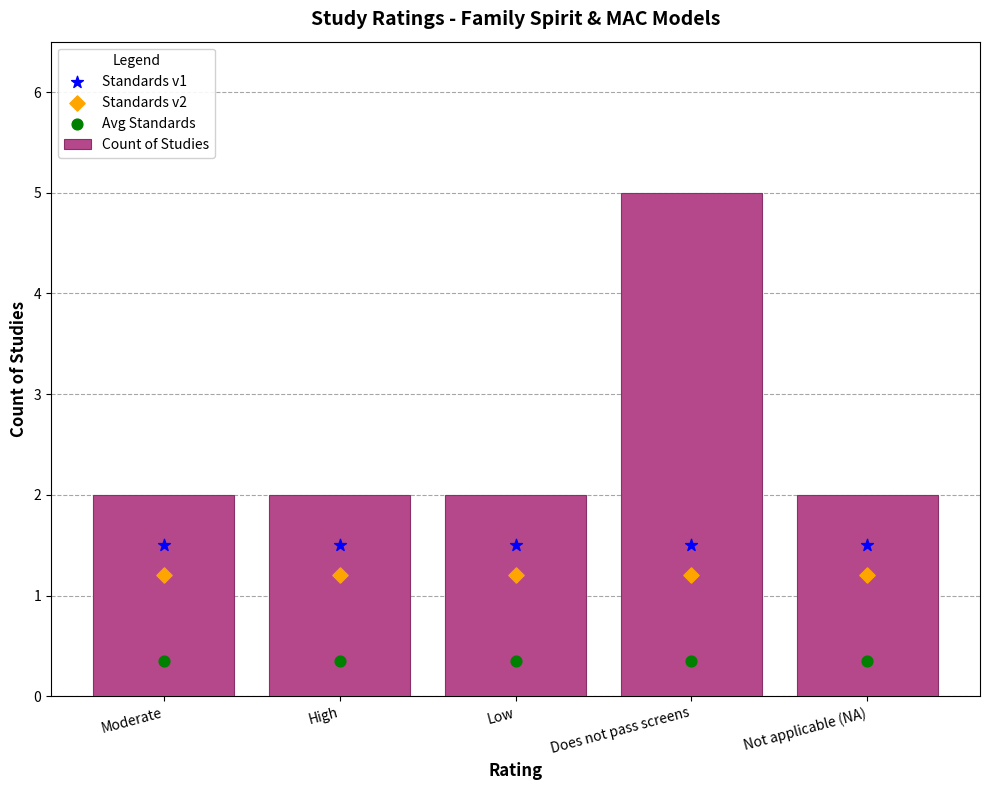

Which series reaches the minimum Y coordinate?

Avg Standards